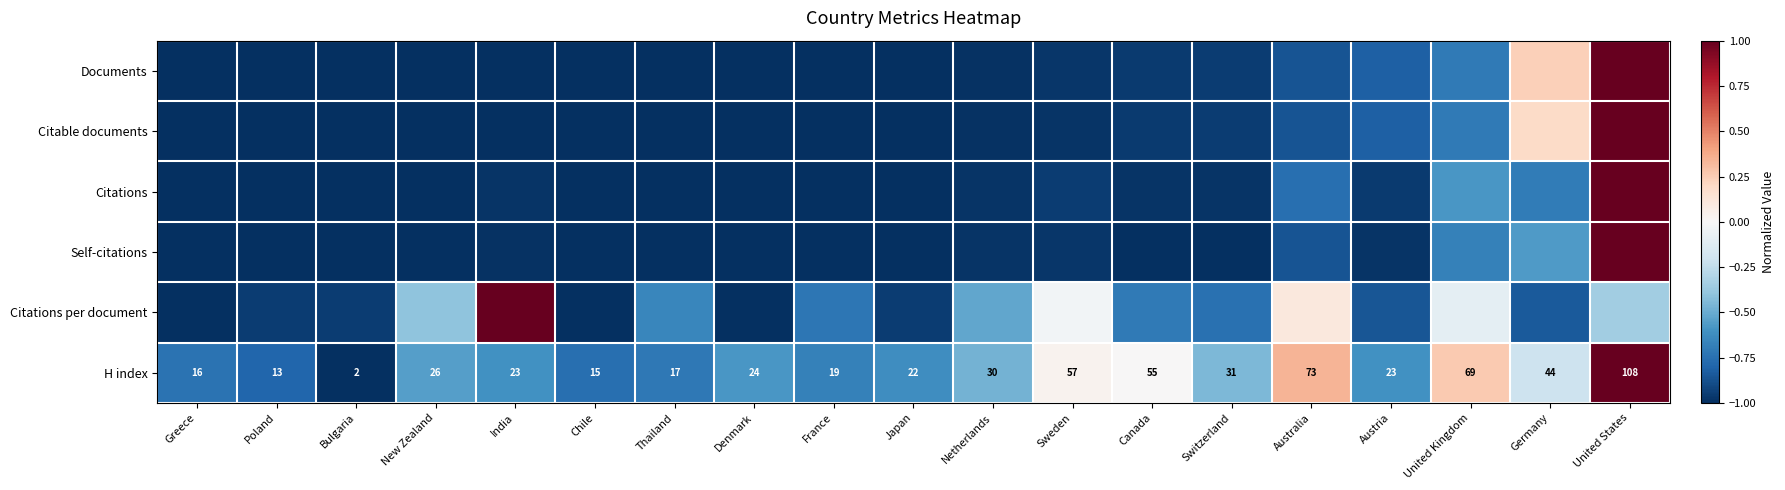

What is the spread (max minus min) of values at Chile?

0.2